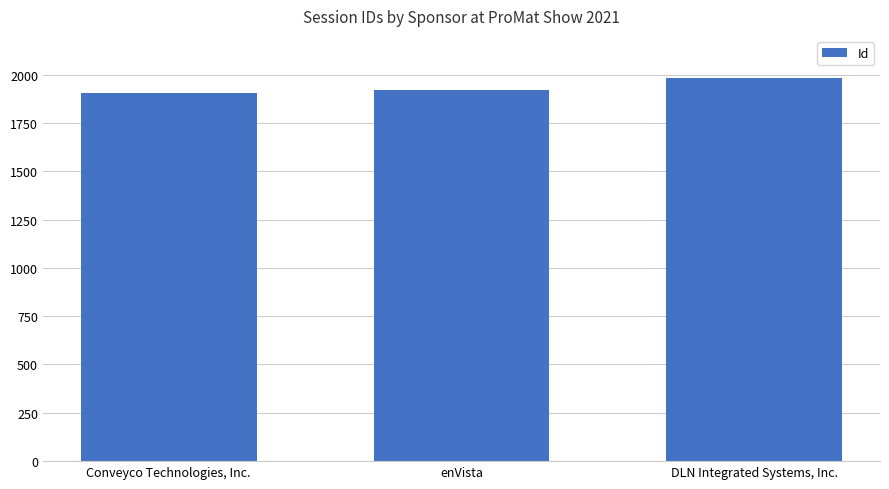

Reading left to right, what are all the values shown in this chart?

Conveyco Technologies, Inc.=1906	enVista=1920	DLN Integrated Systems, Inc.=1984